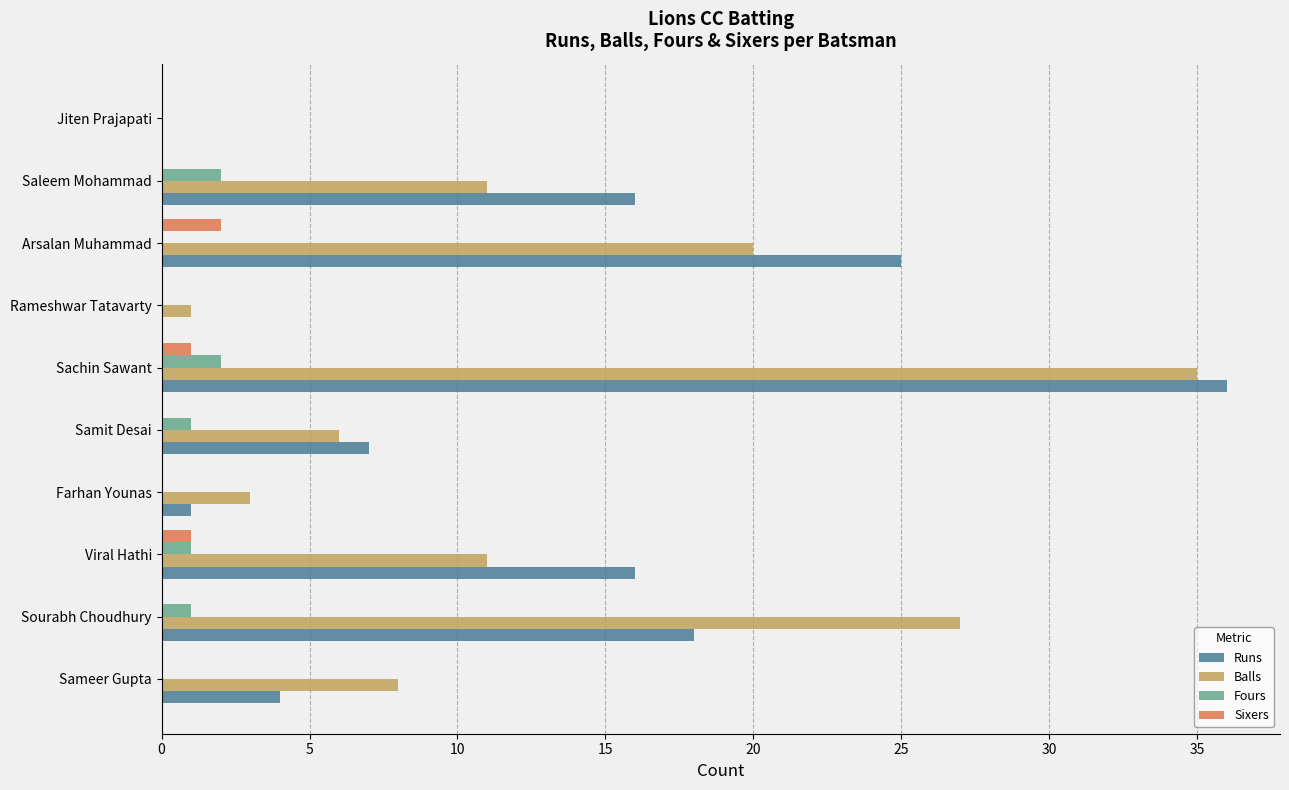

What is the sum of all Sixers values?

4